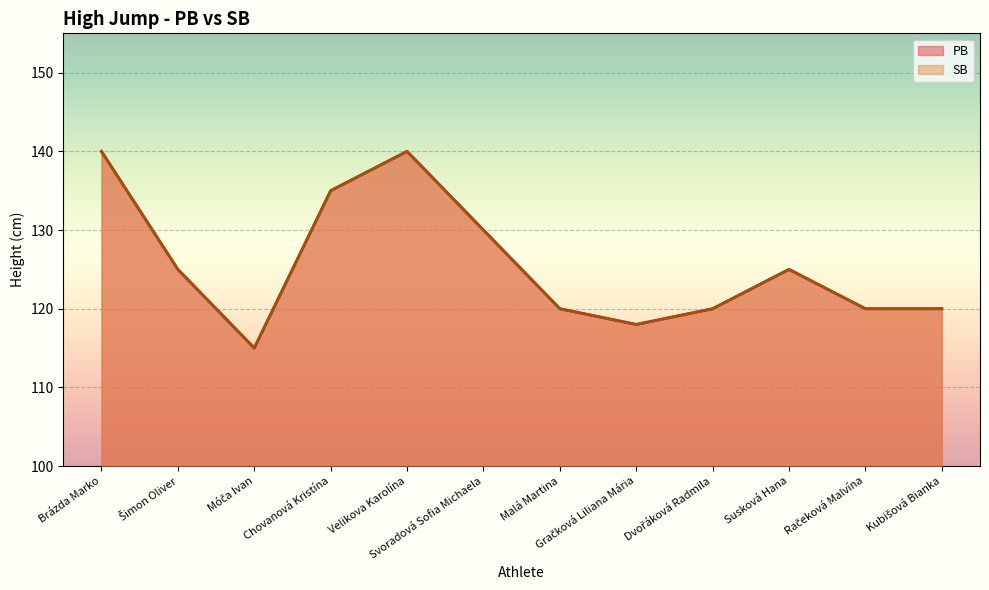

How many lines are shown in the chart?

2